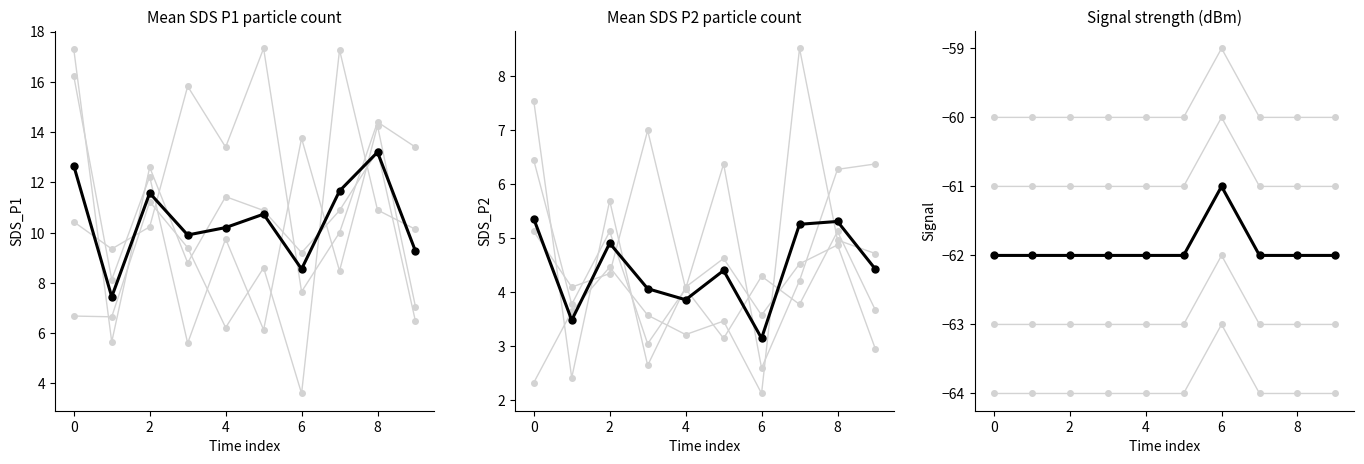

What is the maximum value for SDS_P1 mean?

13.2